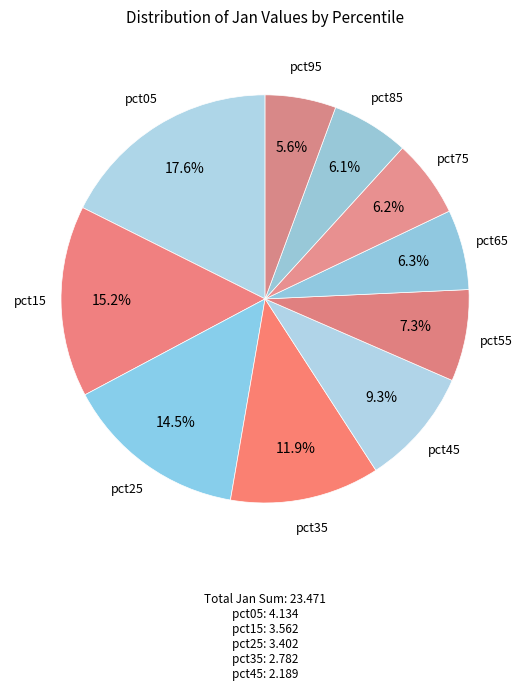

Which slice is the smallest?

pct95